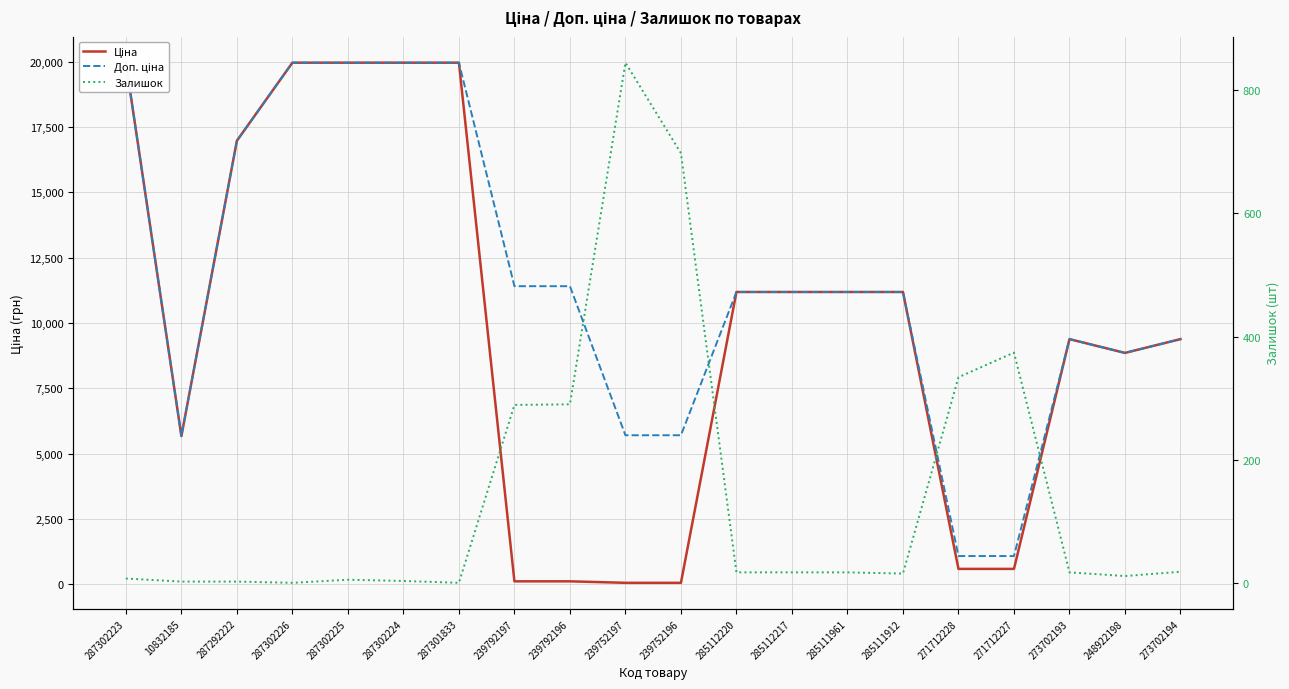

At 248922198, list the series in order from largest to smallest.

Ціна, Доп. ціна, Залишок